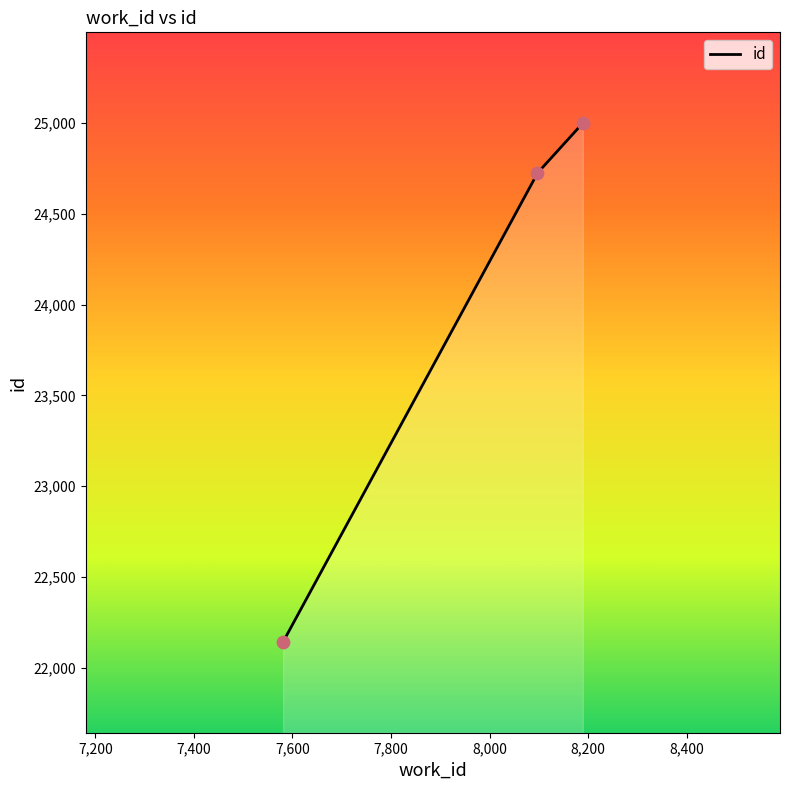

Which has a higher value, 7581 or 8189?

8189